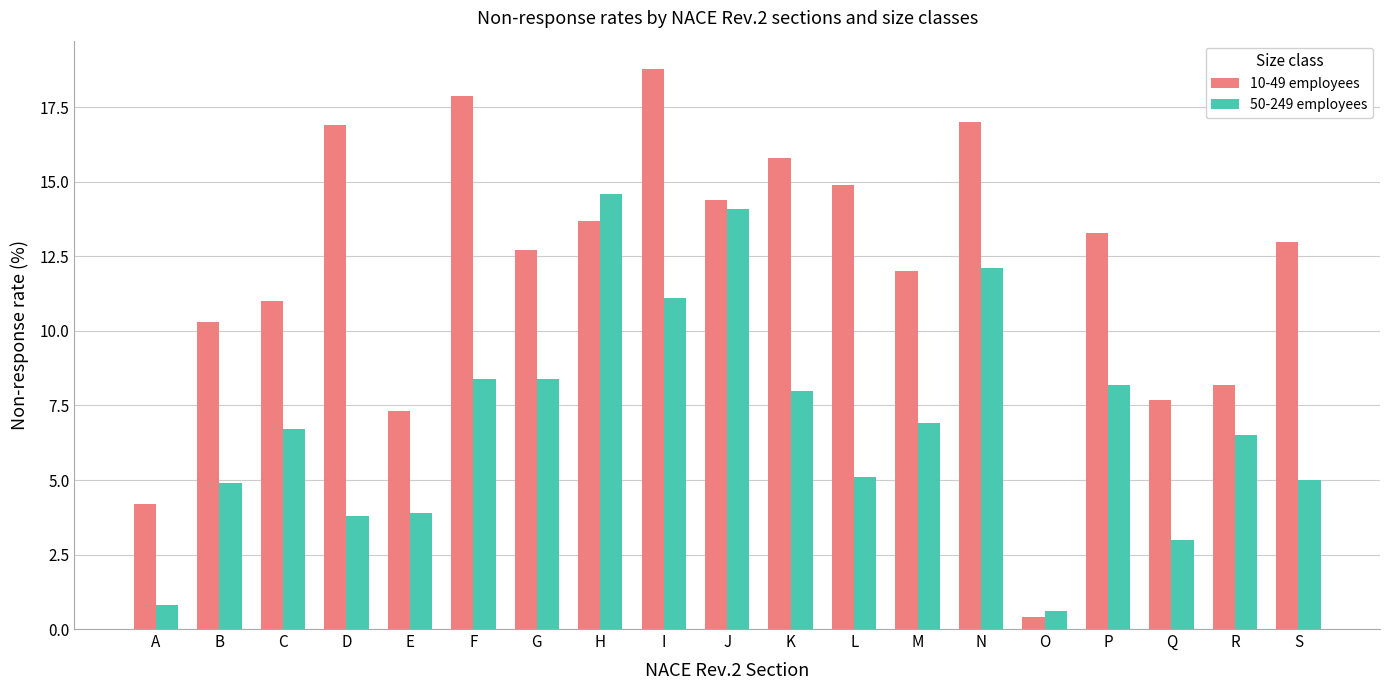

What is the smallest value displayed?

0.4